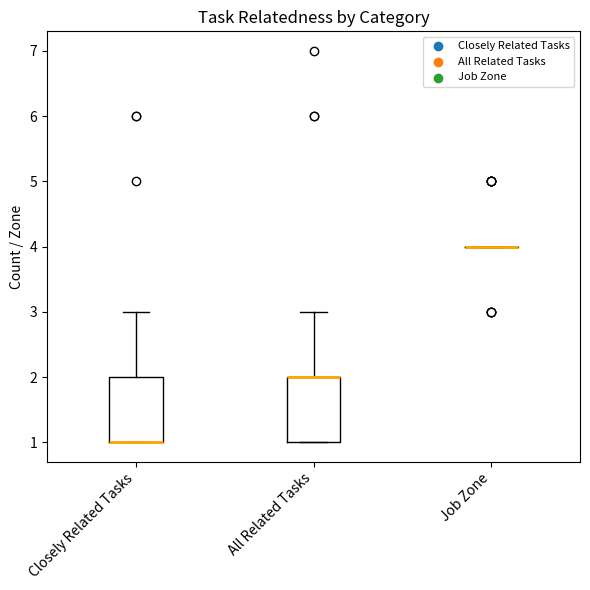

Reading left to right, read every box against the y-axis: the position of its median line, the range the box covers, and the ends of its whiskers. The values are not printed on the chart, so give them approximately, as read against the axis.

Closely Related Tasks: median 1 (drawn on the box's lower edge), box 1 to 2, whiskers 1 to 3
All Related Tasks: median 2 (drawn on the box's upper edge), box 1 to 2, whiskers 1 to 3
Job Zone: box collapsed to a line at 4, whiskers 4 to 4